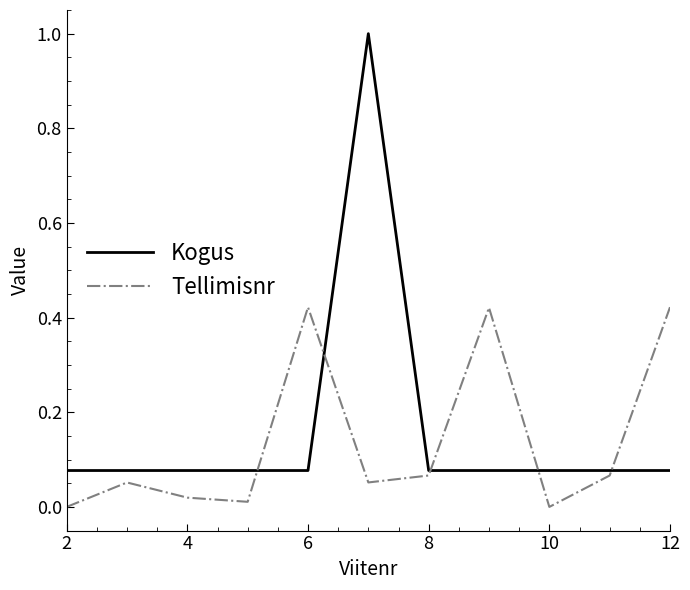

How many series are shown in this chart?

2